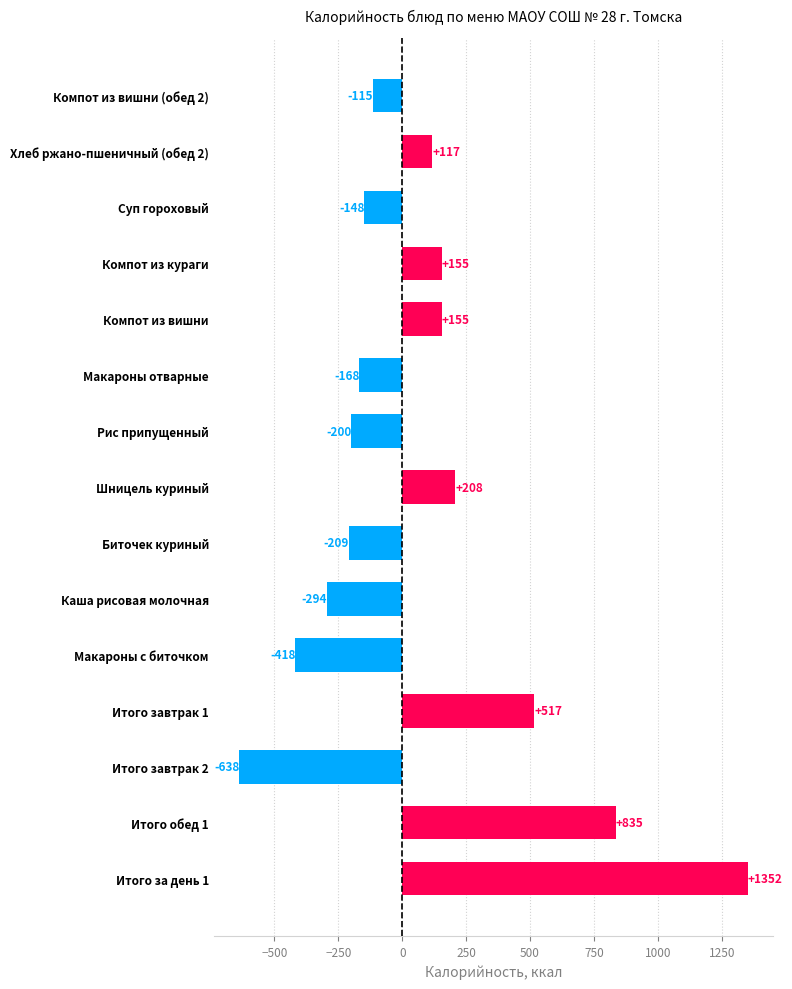

Between Компот из вишни (обед 2) and Суп гороховый, which is larger?

Компот из вишни (обед 2)